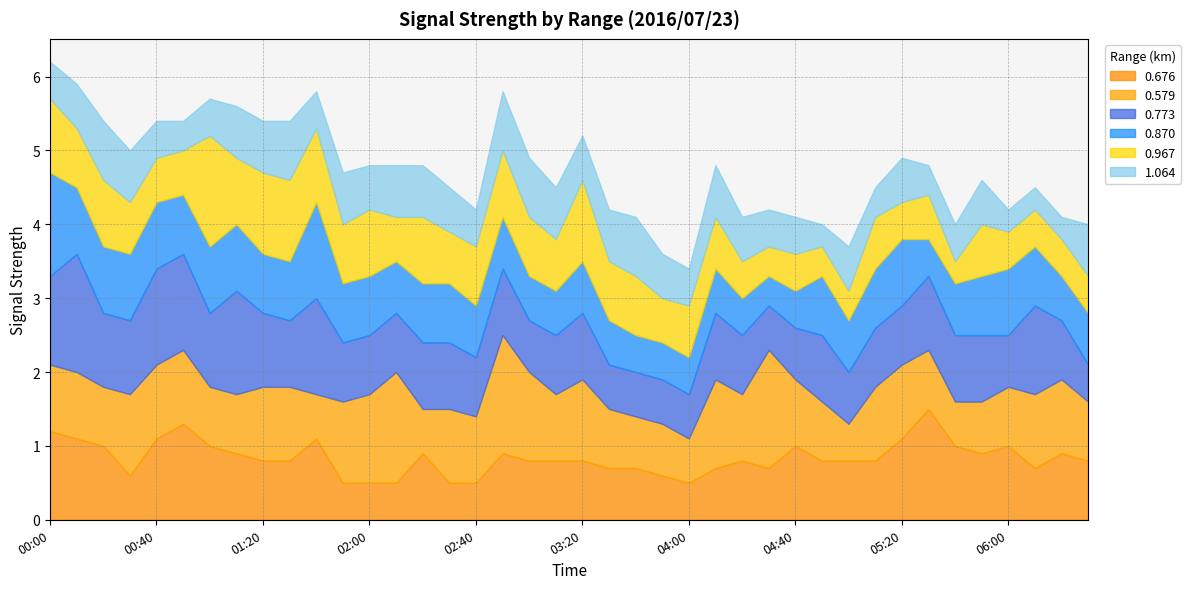

At which category is the sum across all series the highest?

00:00